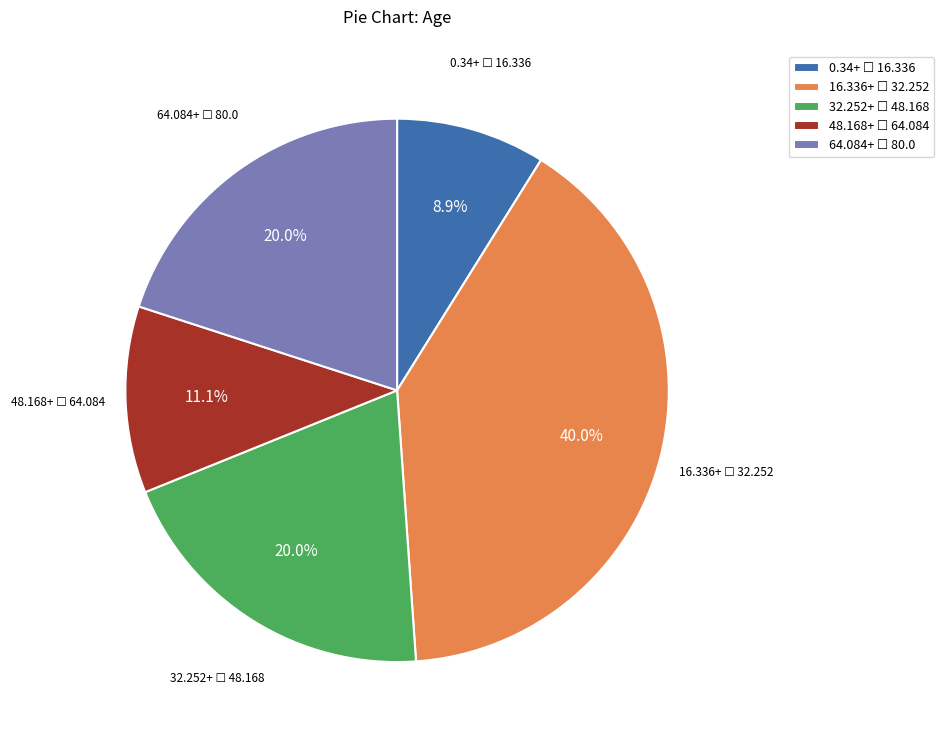

Is there any slice that represents more than half of the pie?

No